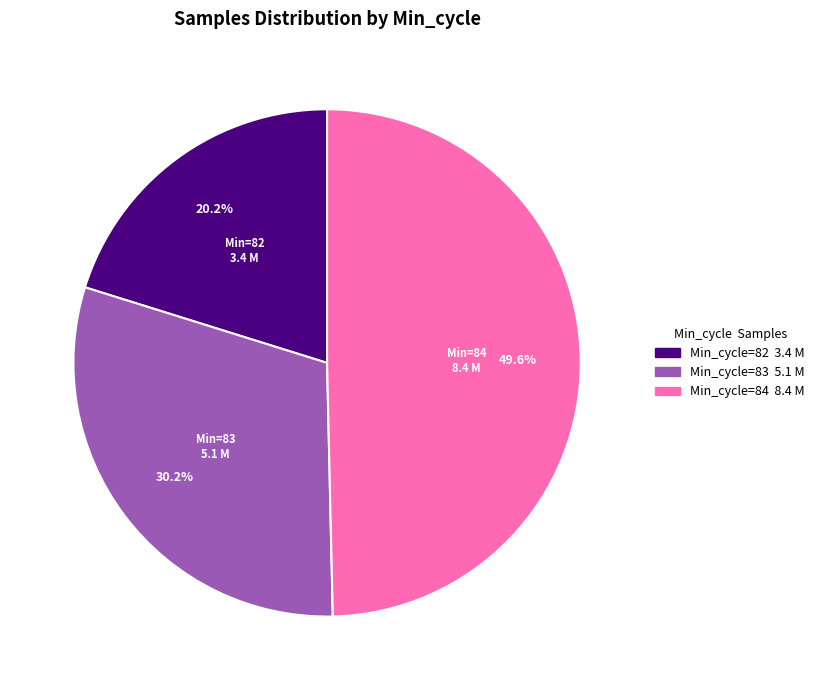

How many segments does this pie chart have?

3